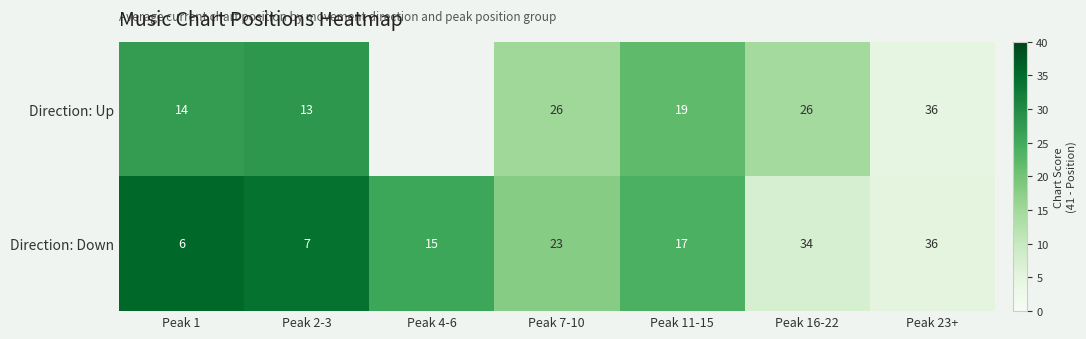

At Peak 11-15, list the series in order from largest to smallest.

Direction: Up, Direction: Down